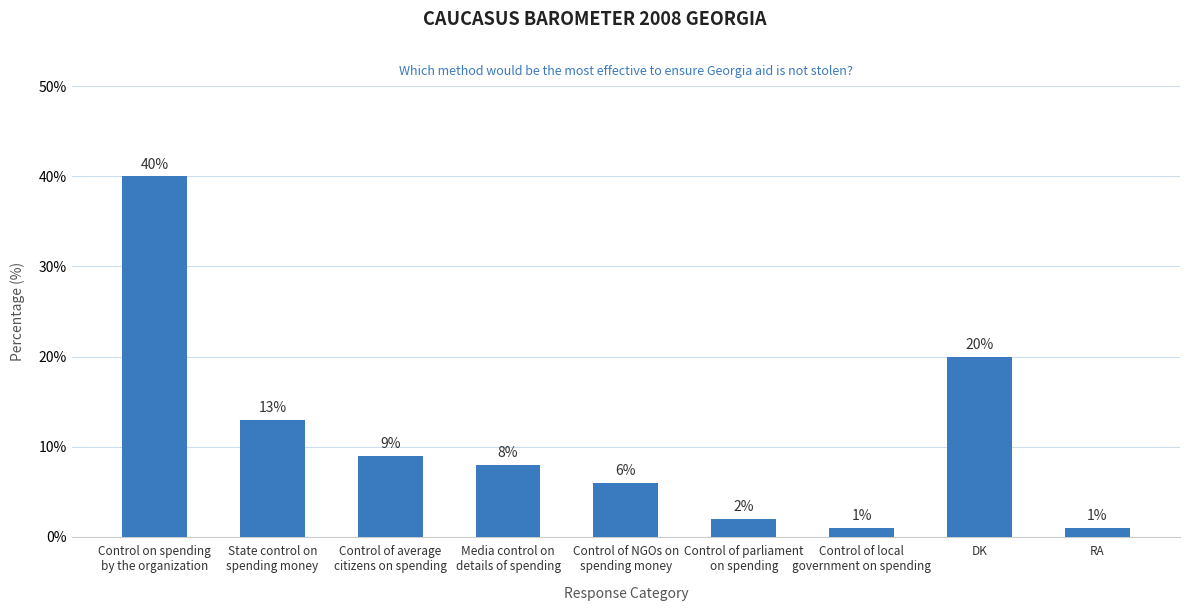

Is it true that the value at RA is 1?

True